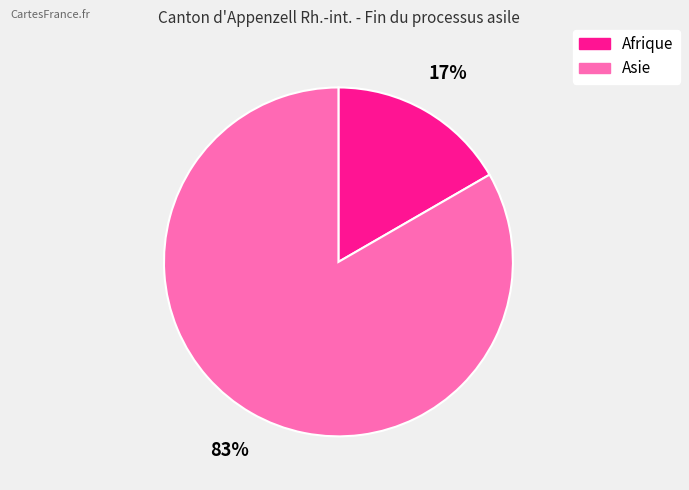

Rank the categories by value from highest to lowest.

Asie, Afrique